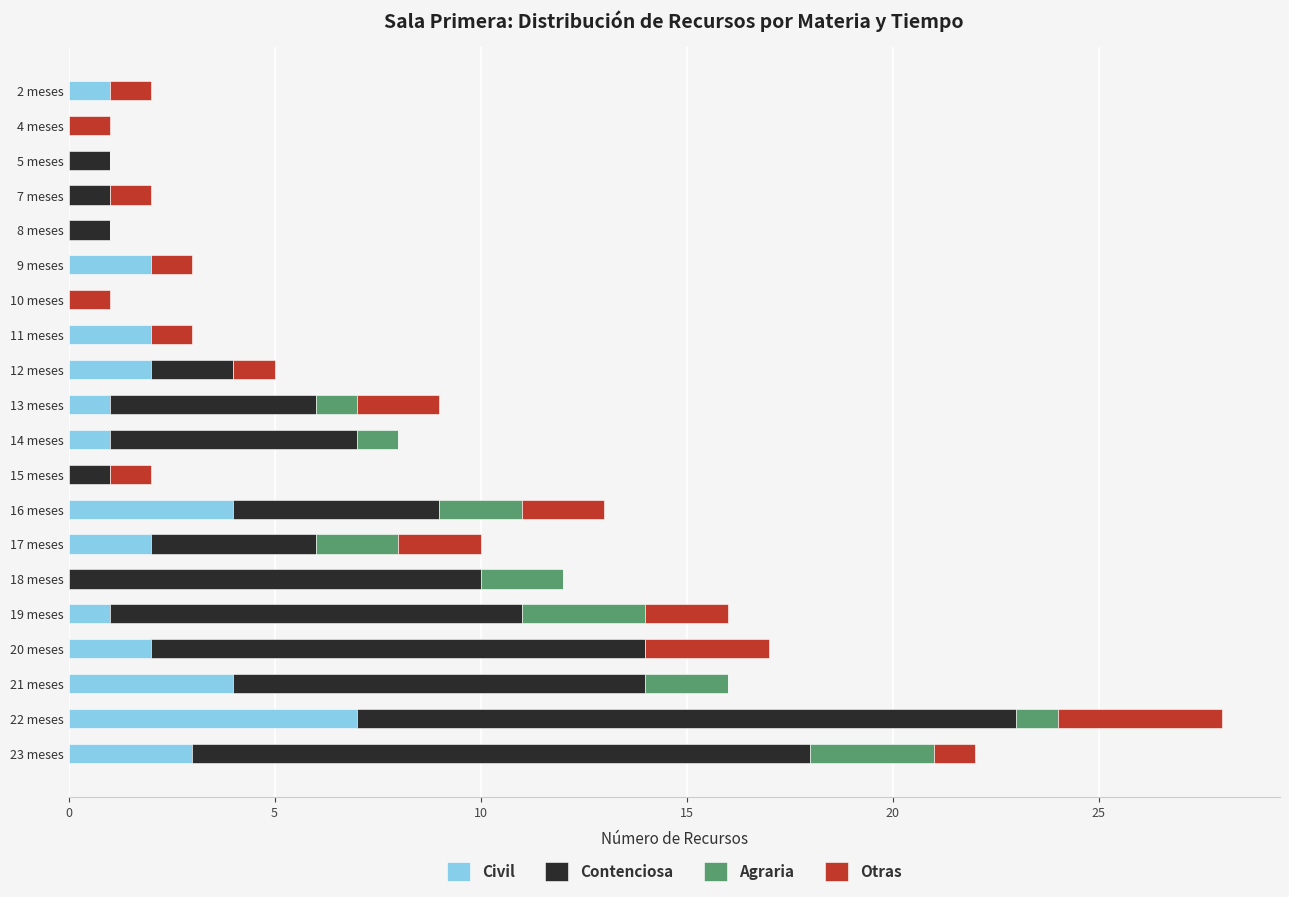

How many data points does each series have?

20